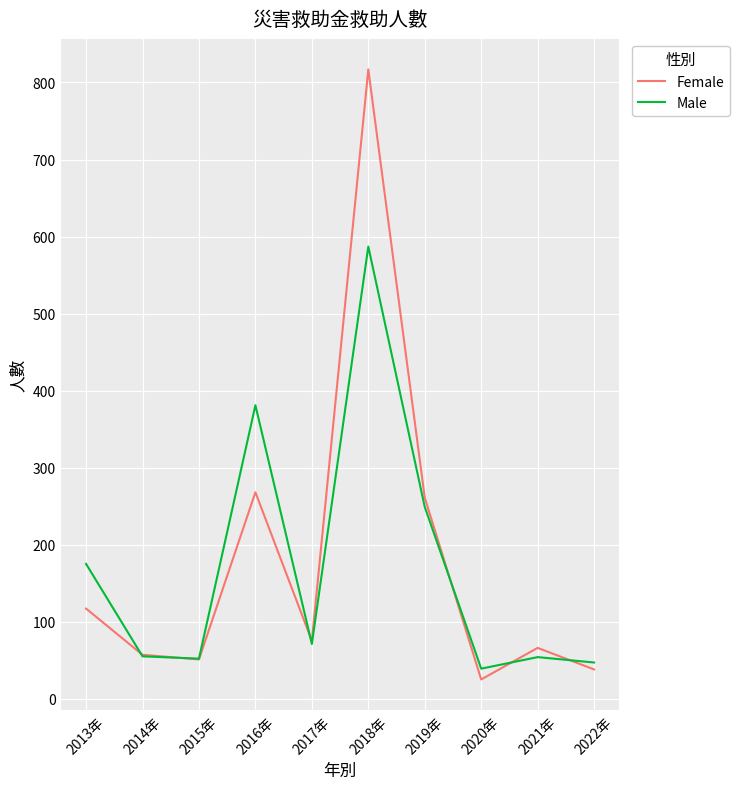

List the series in order of their peak value, lowest first.

Male, Female